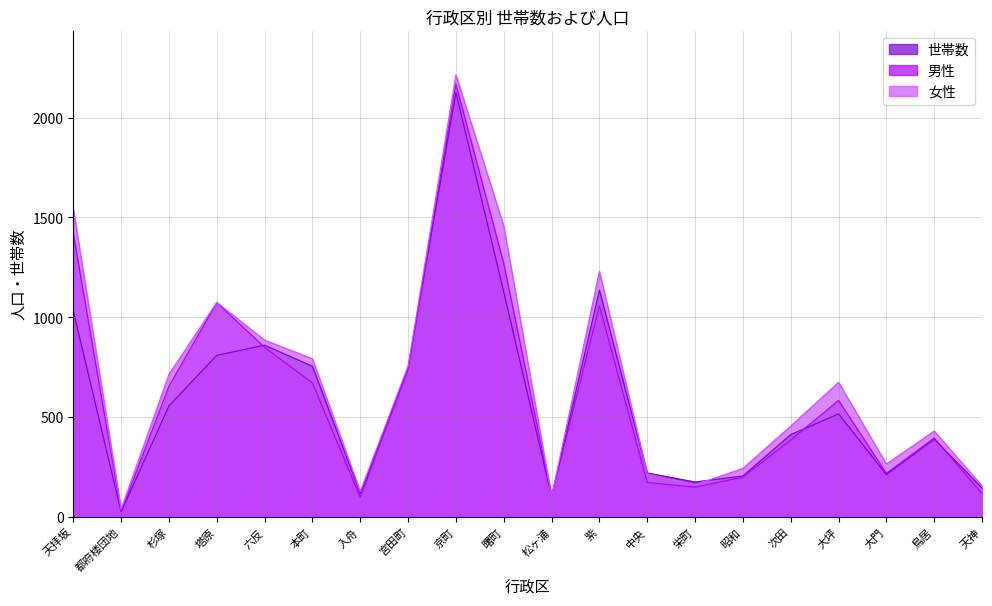

How many interior local peaks does the 女性 series have?

5